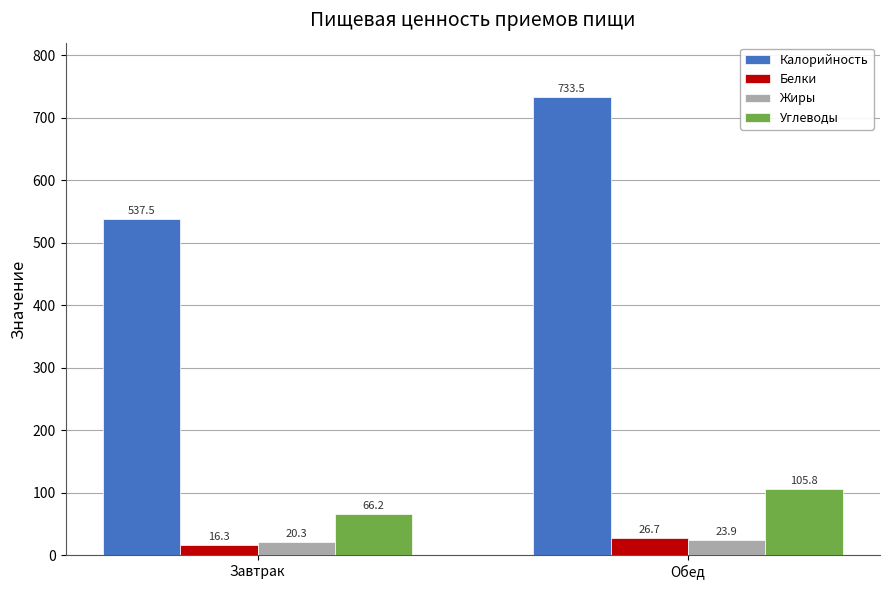

What is the label of the 2nd bar from the right?

Завтрак